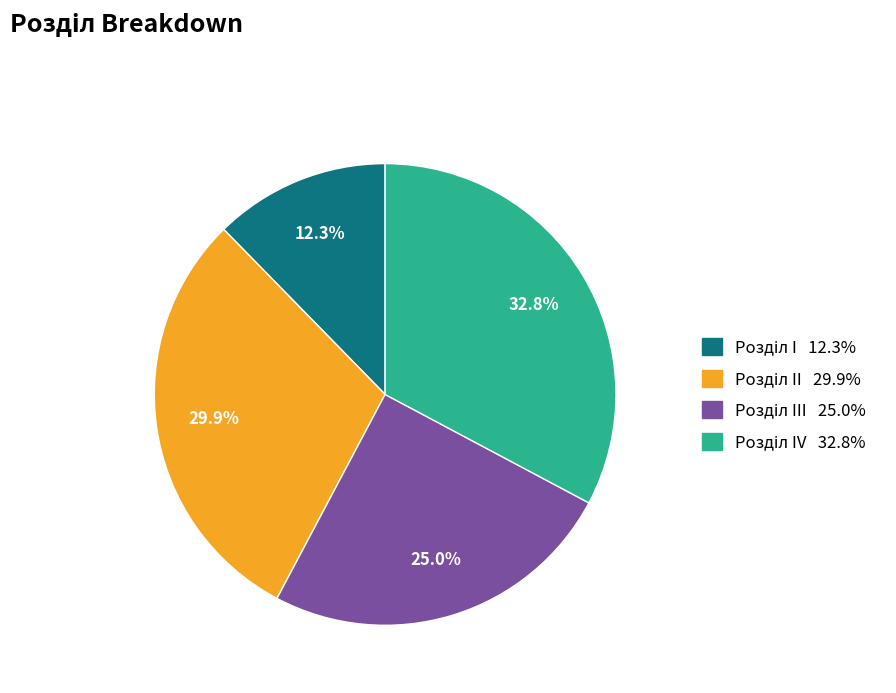

Does any single category account for the majority?

No